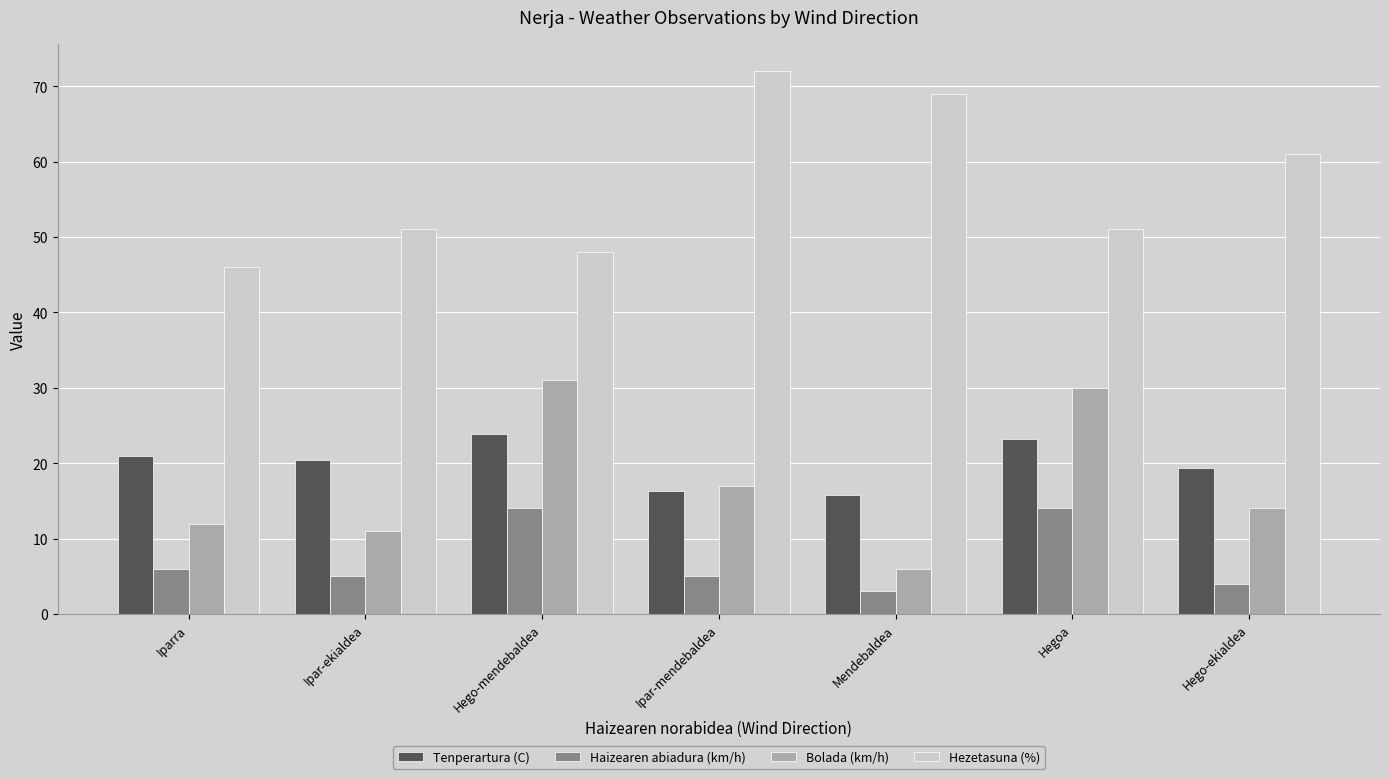

What is the value of the Hezetasuna (%) bar at the 2nd from the left?

51.0